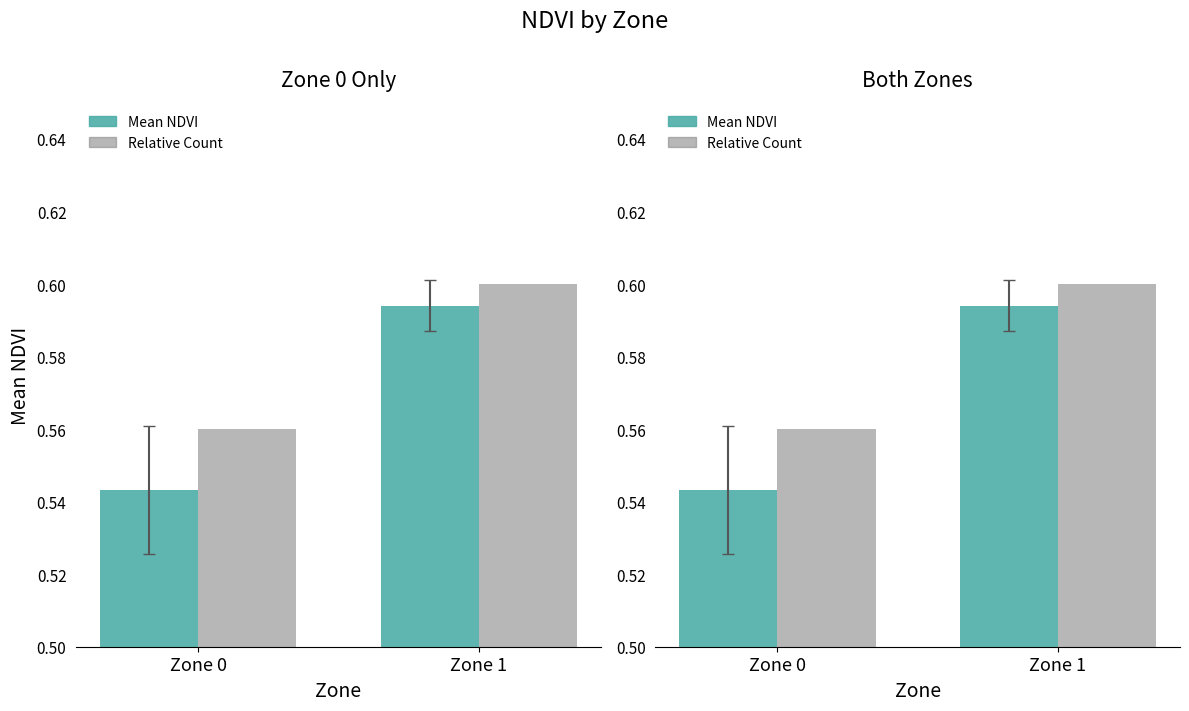

What are all the series names shown in the legend?

Mean NDVI, Relative Count